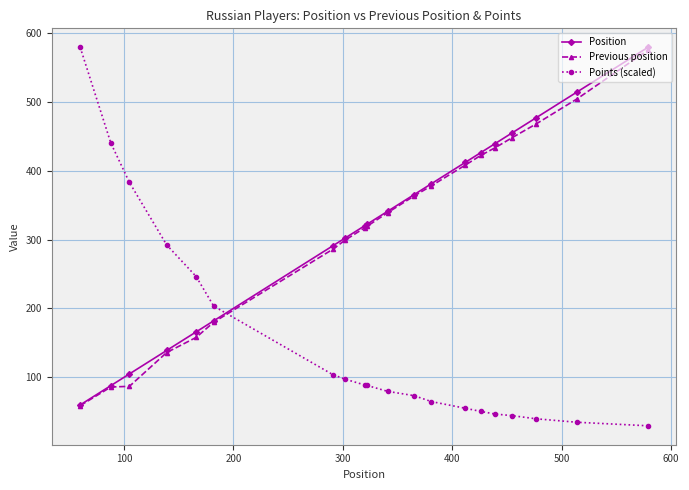

Which series ends up on top after the final intersection of Position and Points (scaled)?

Position